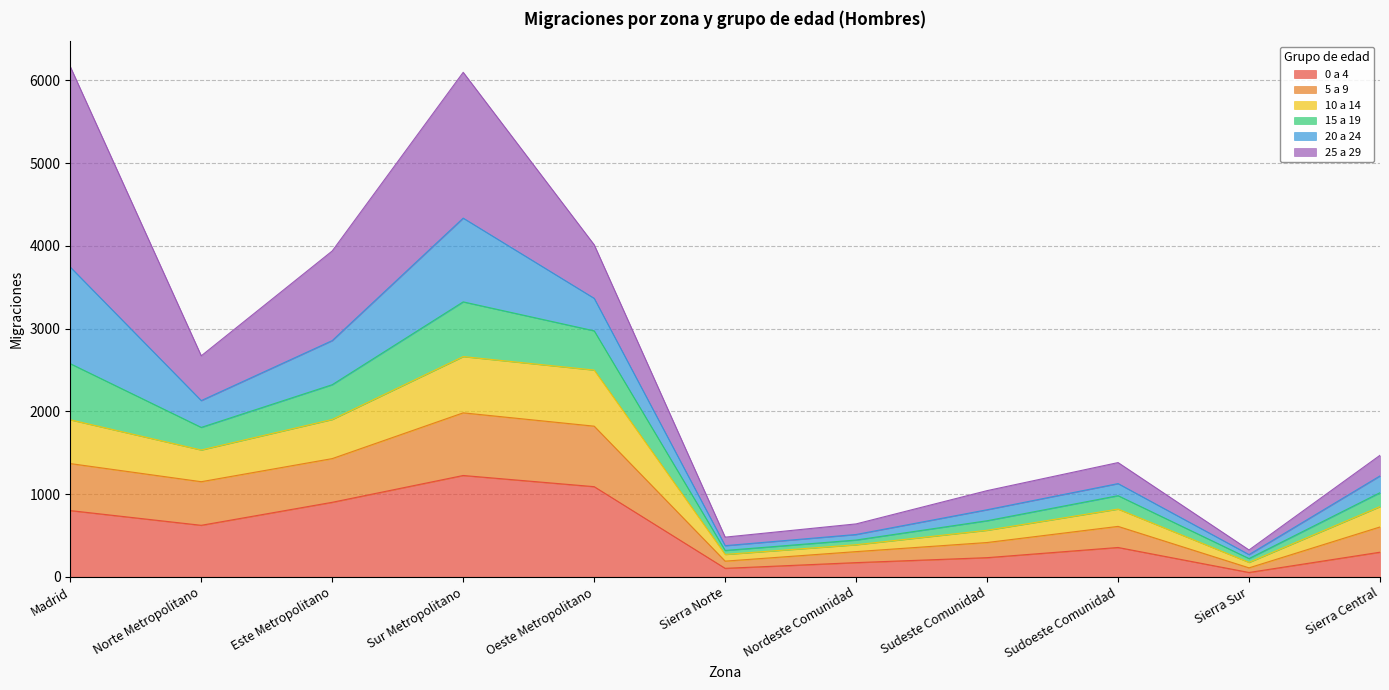

True or false: 0 a 4 has a value of 590 at Este Metropolitano.

False